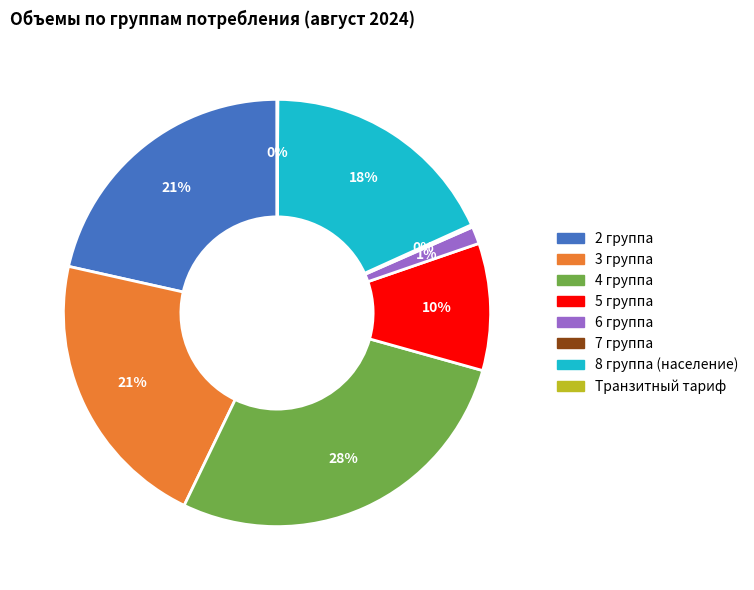

Is there a majority slice in this chart?

No